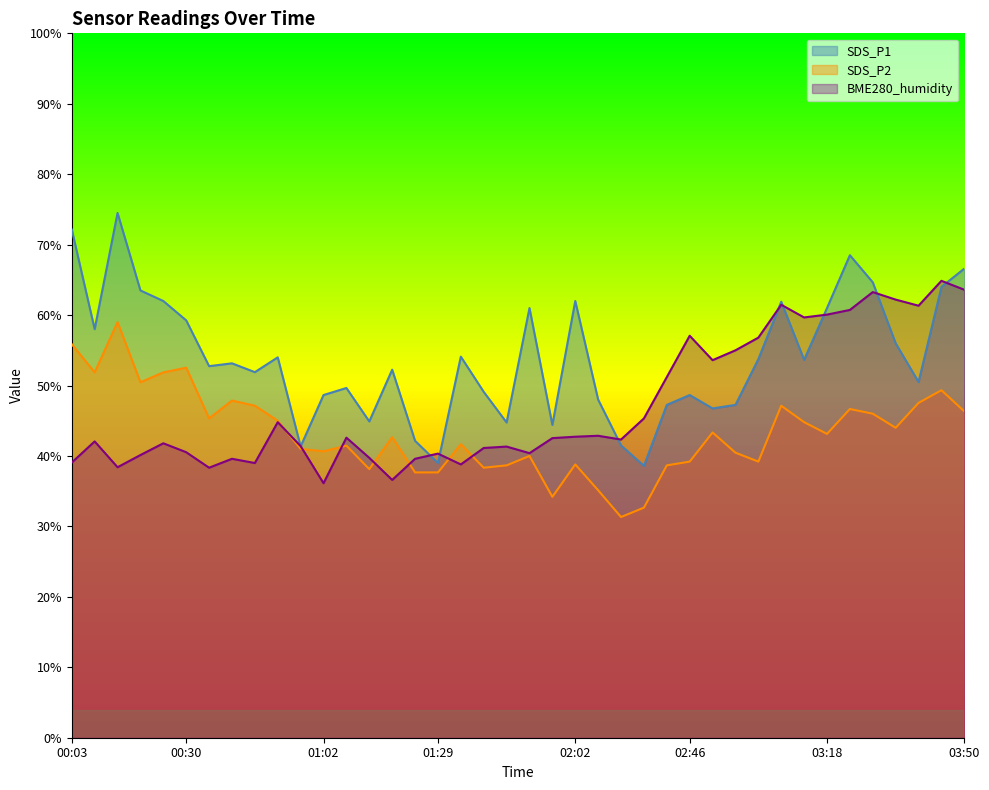

What are all the series names shown in the legend?

SDS_P1, SDS_P2, BME280_humidity